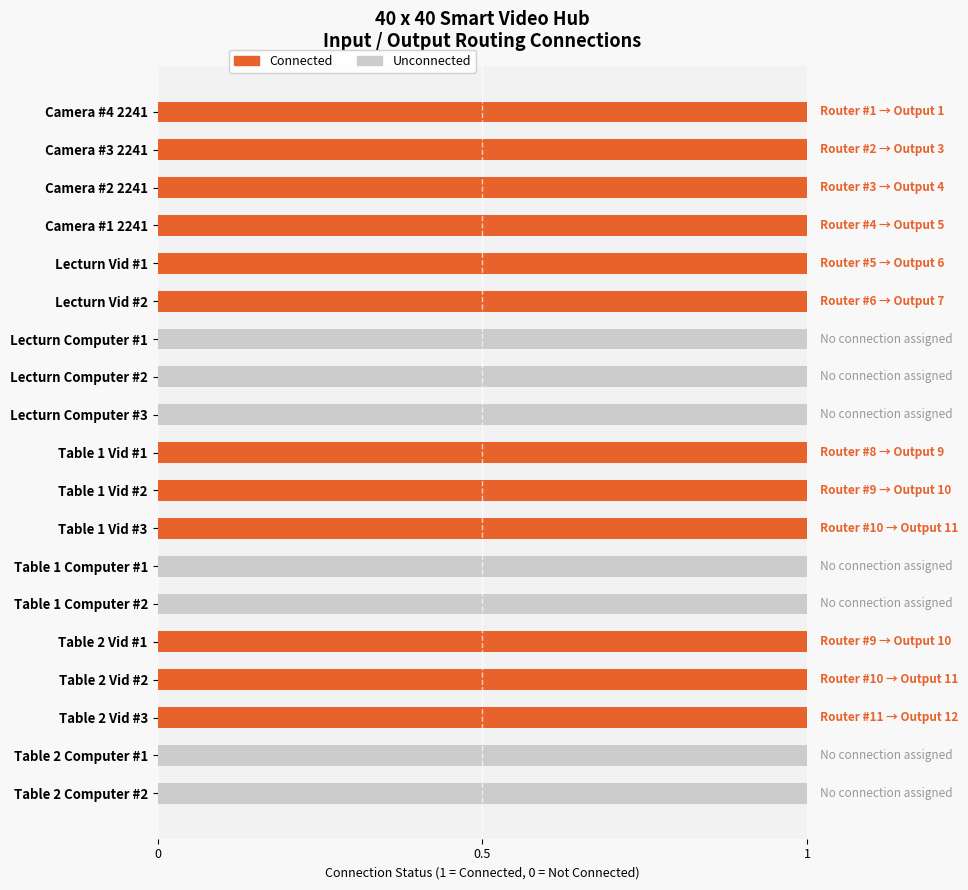

Is it true that Connected equals 0 at Lecturn Computer #3?

True